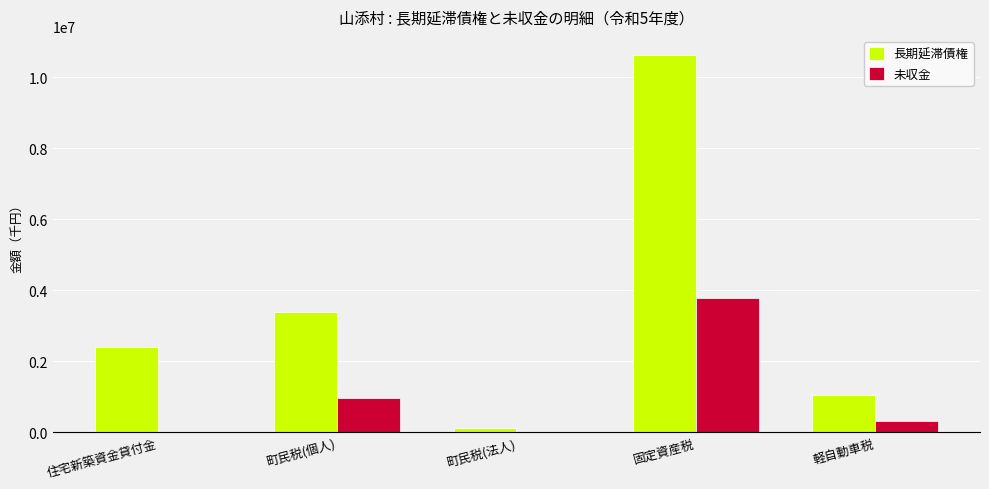

The 長期延滞債権 series shows 1057100 at 軽自動車税. True or false?

True